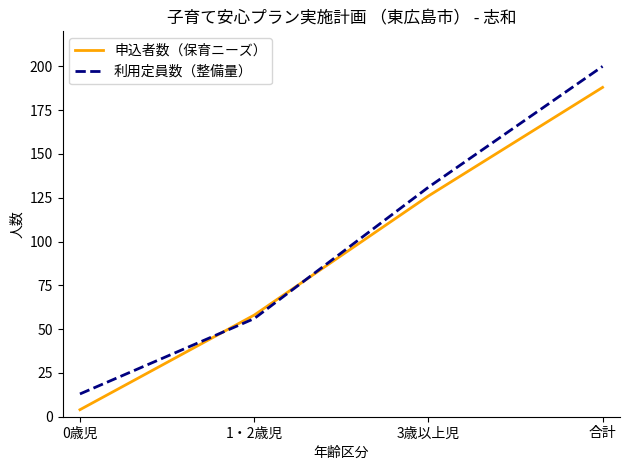

At which label does 利用定員数（整備量） reach its minimum?

0歳児